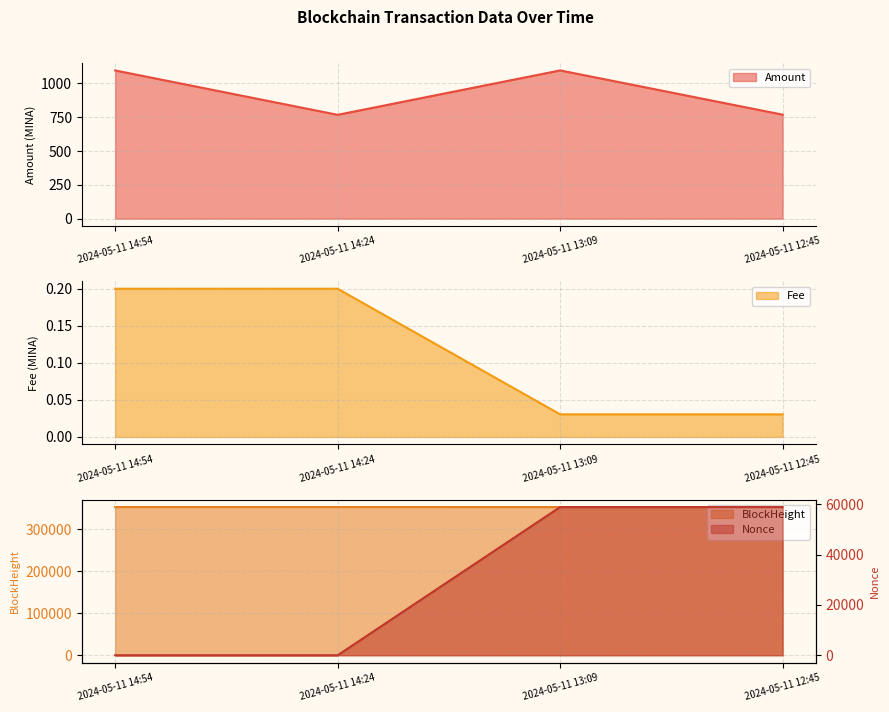

What is the label of the 3rd point from the left?

2024-05-11 13:09